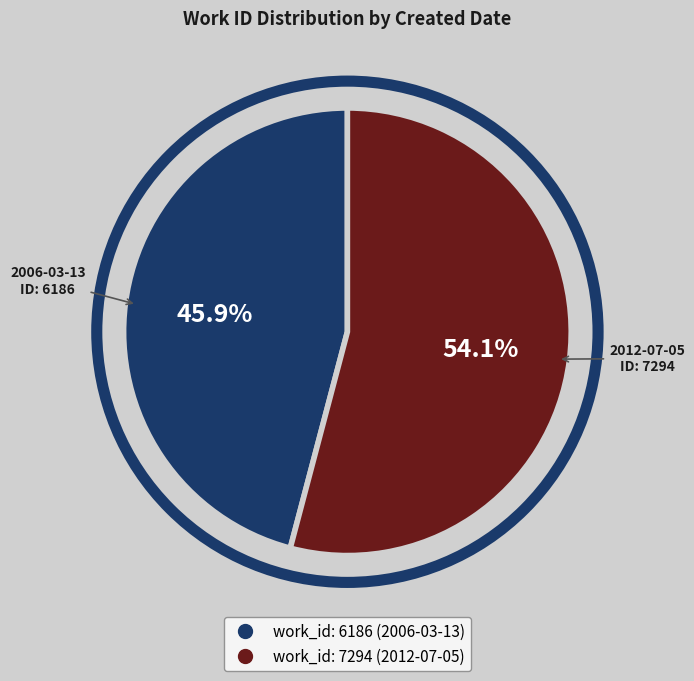

Which category has the smallest portion of the pie?

2006-03-13